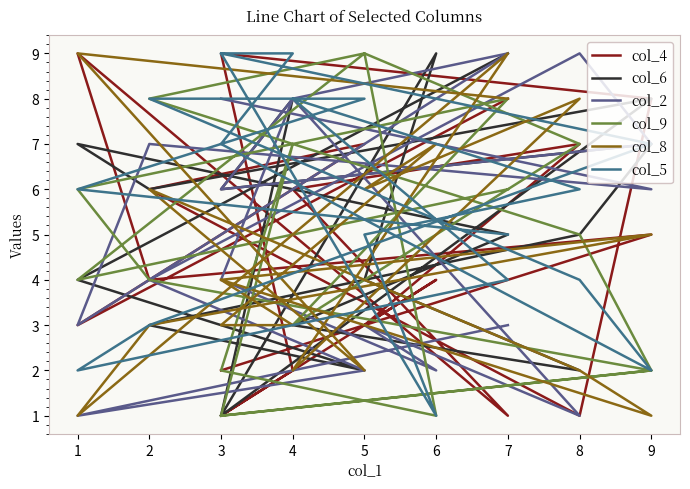

List the labels in order of col_5 value, largest first.

0, 9, 10, 5, 14, 15, 1, 11, 6, 16, 7, 17, 4, 13, 2, 3, 12, 8